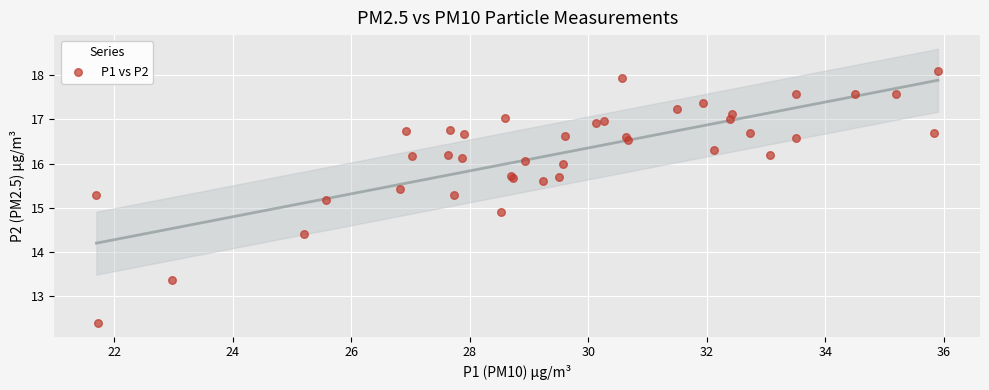

What Y value in the scatter plot is closest to 15?

14.9